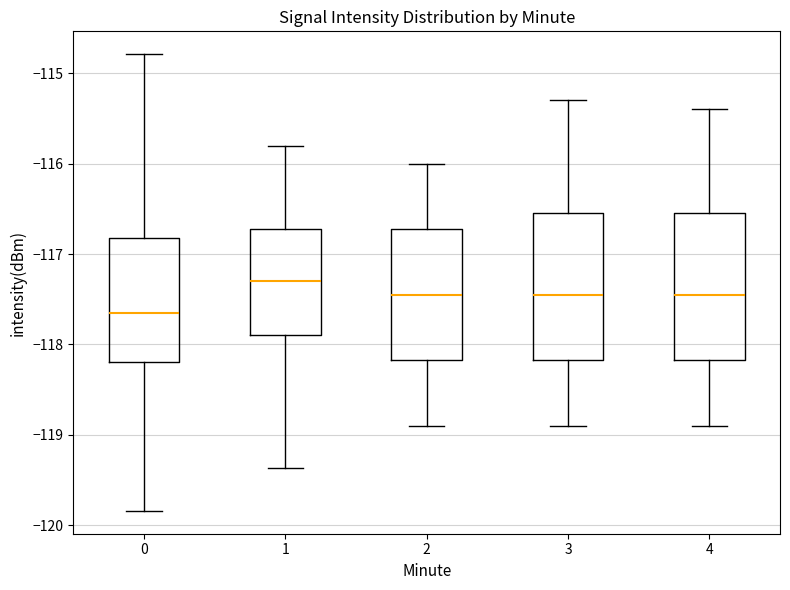

Which box has the highest median line?

1